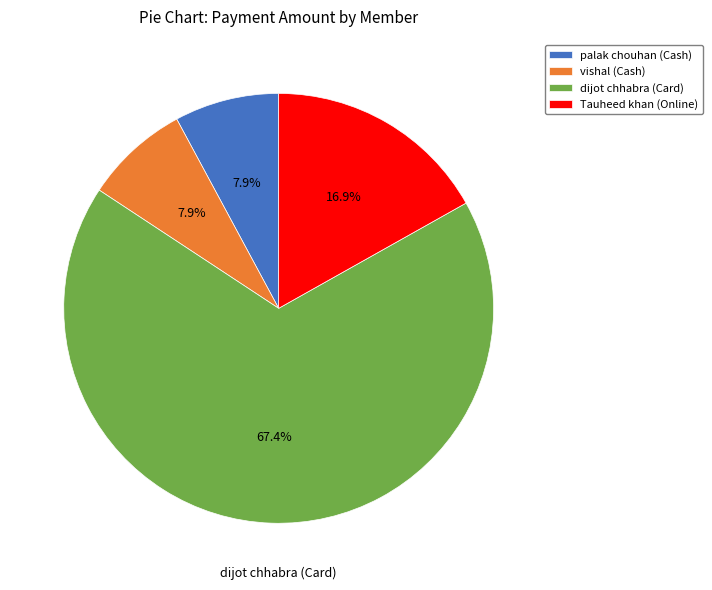

What is the largest slice in the pie chart?

dijot chhabra (Card)